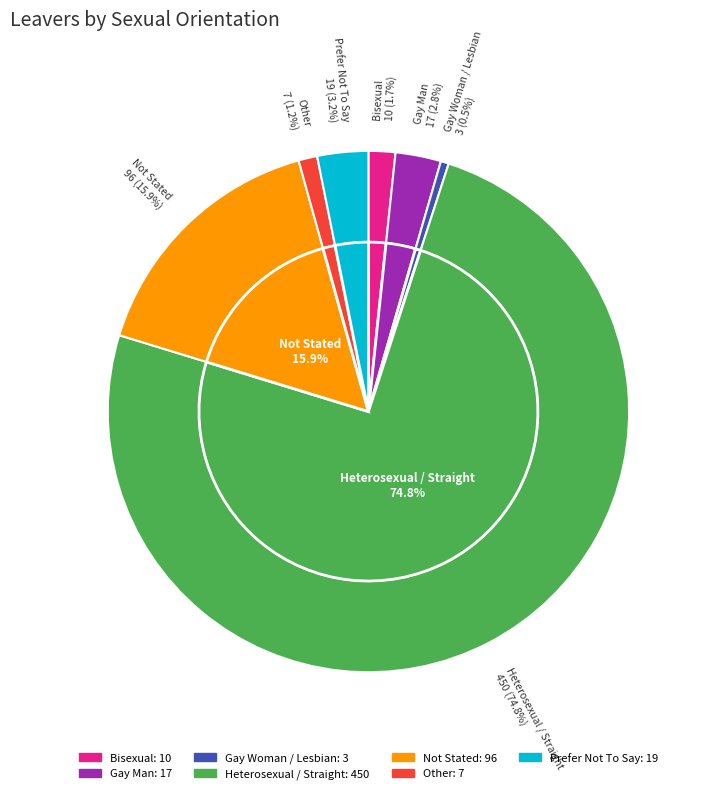

To the nearest percent, what portion does Other represent?

1%